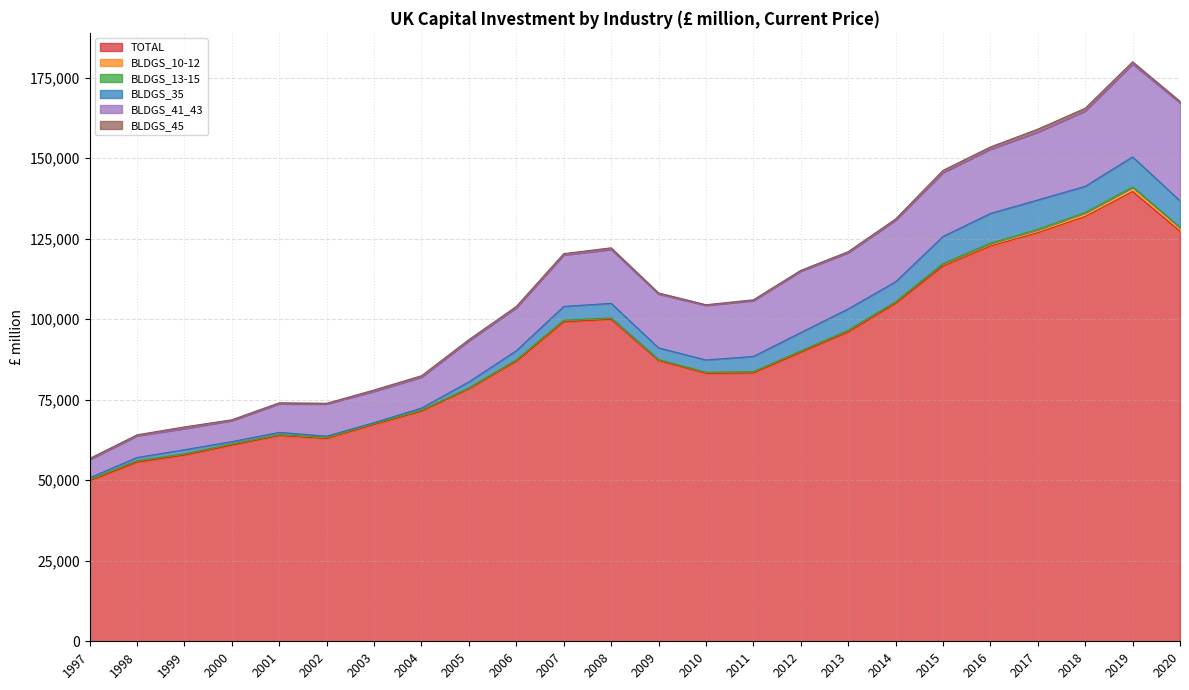

Read the BLDGS_45 value at 2004.

427